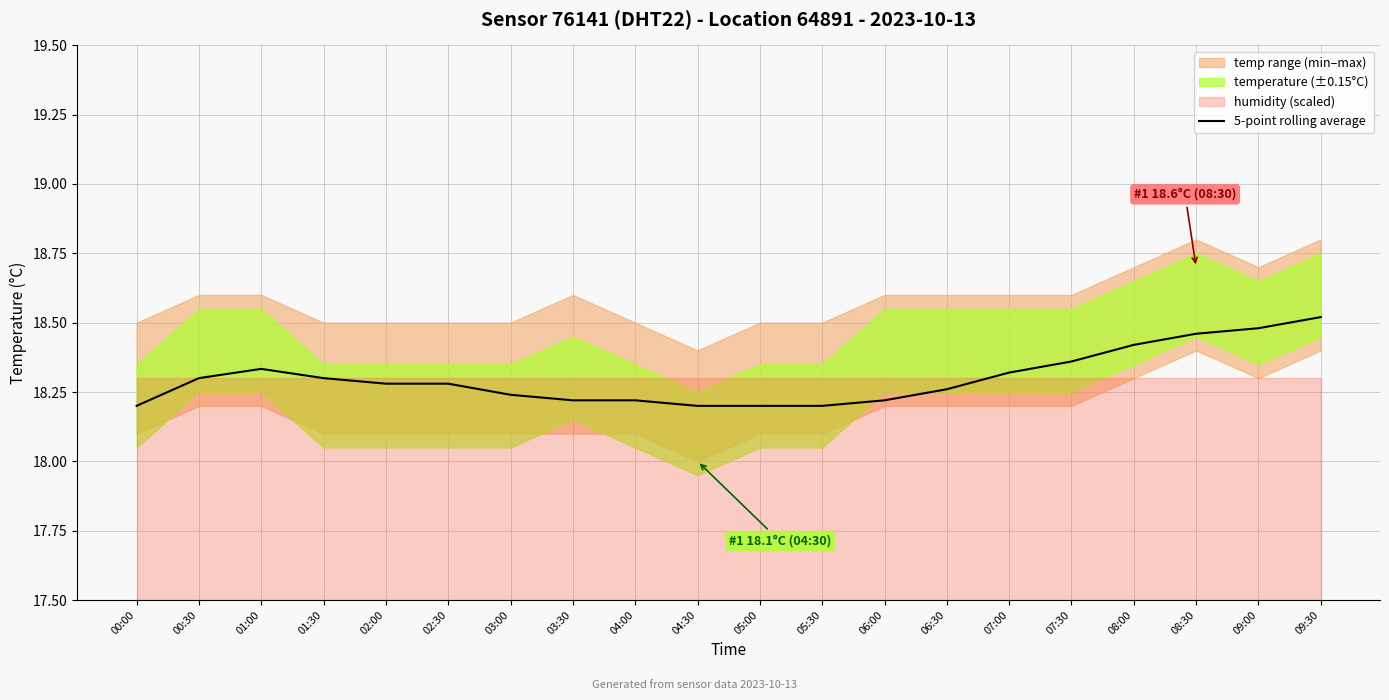

Reading left to right, transcribe all the data shown in this chart.

18.2	18.3	18.3	18.3	18.3	18.3	18.2	18.2	18.2	18.2	18.2	18.2	18.2	18.3	18.3	18.4	18.4	18.5	18.5	18.5